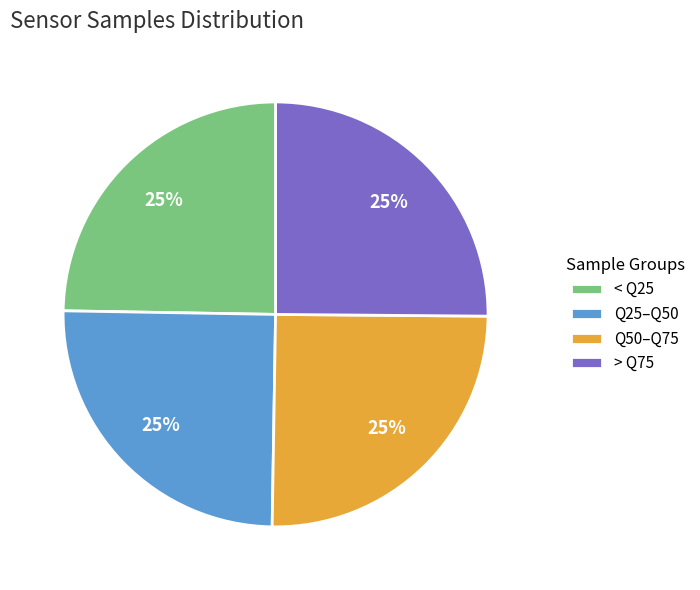

True or false: > Q75 accounts for 25% of the total.

True